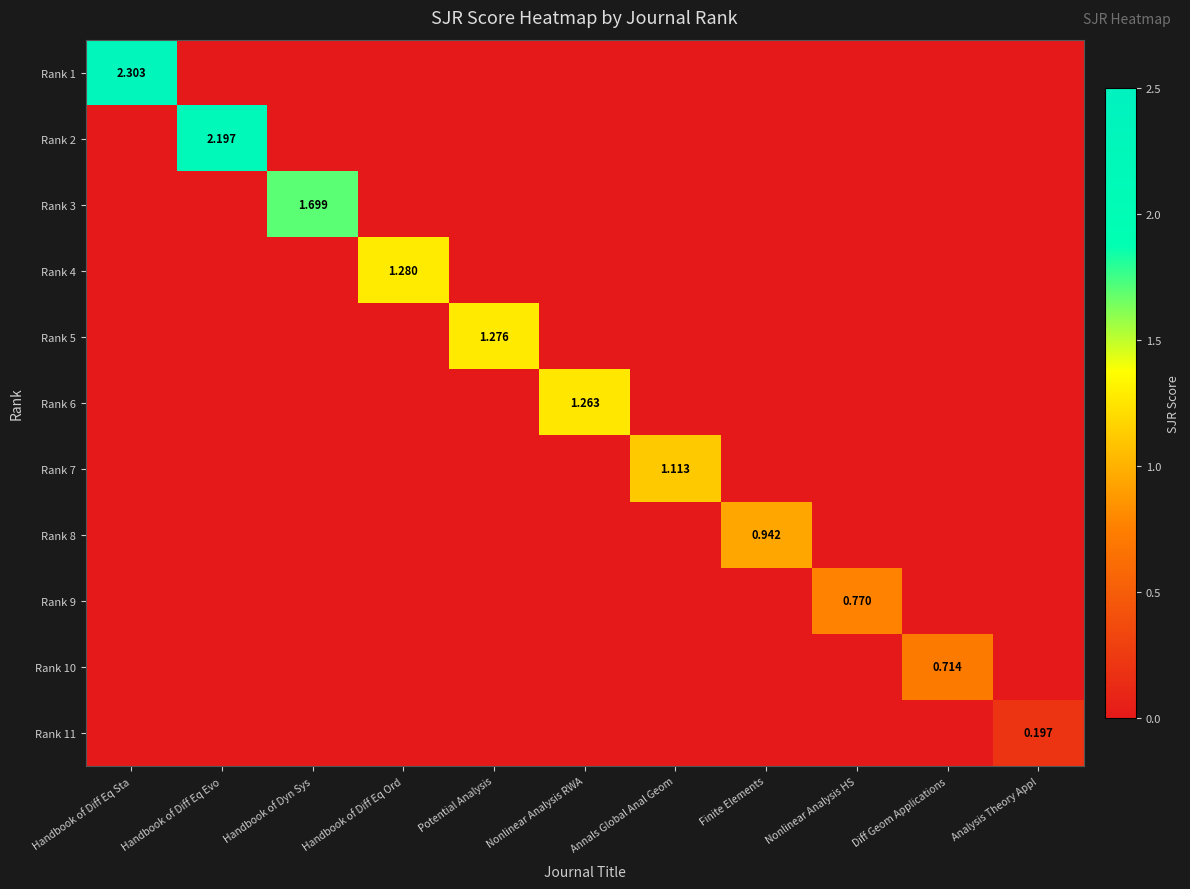

Between Handbook of Dyn Sys and Finite Elements, which series saw the biggest shift?

Rank 3